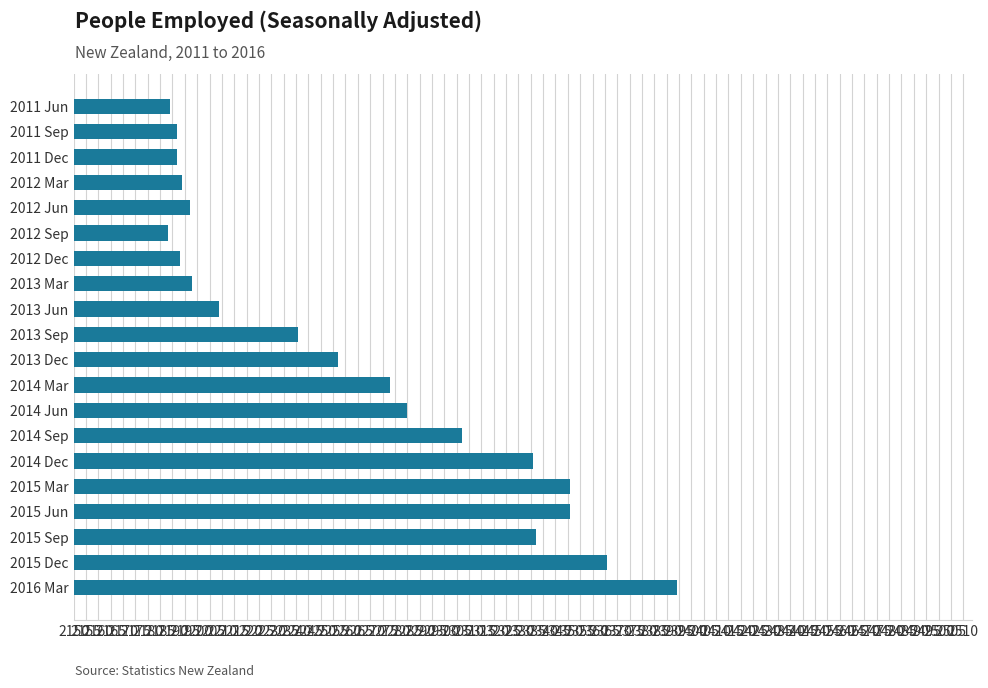

Is it true that the value at 2012 Sep is 2188?

True